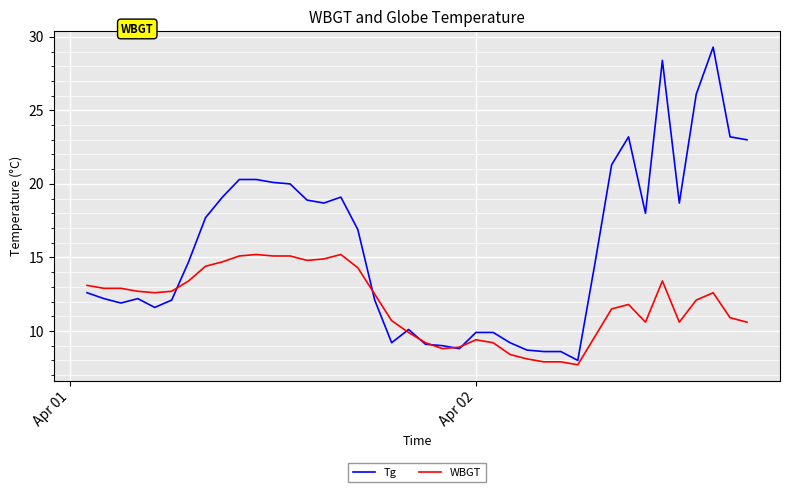

List the series in order of their peak value, highest first.

Tg, WBGT